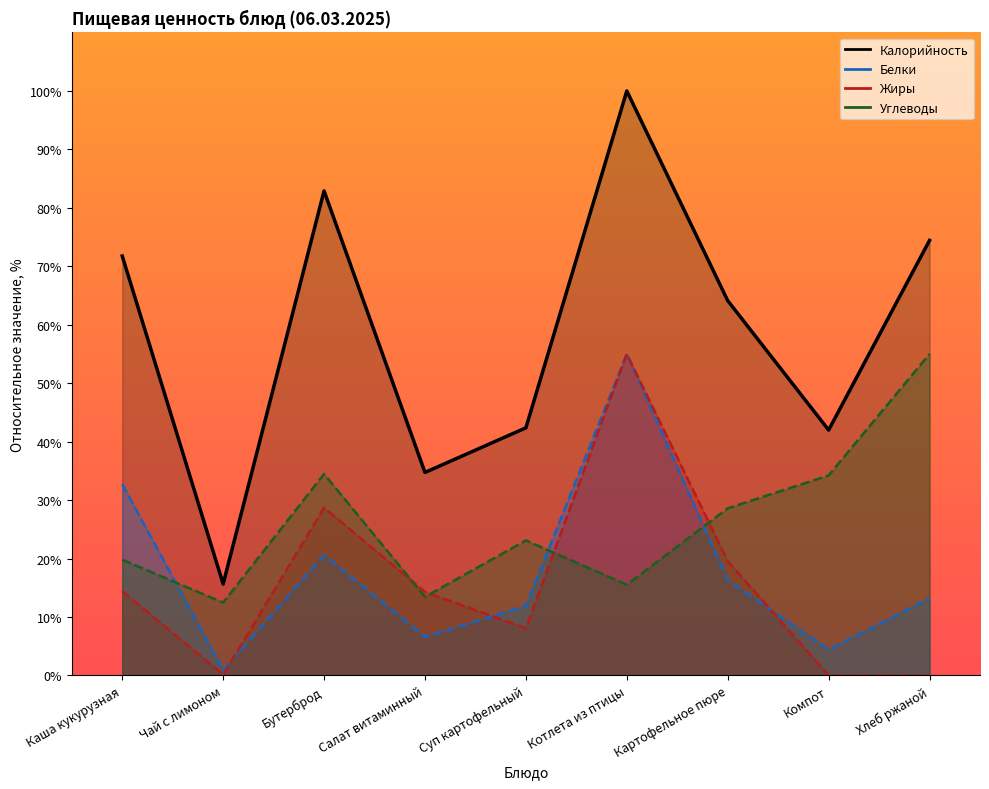

What is the value of the Белки point at the 1st from the left?

32.7